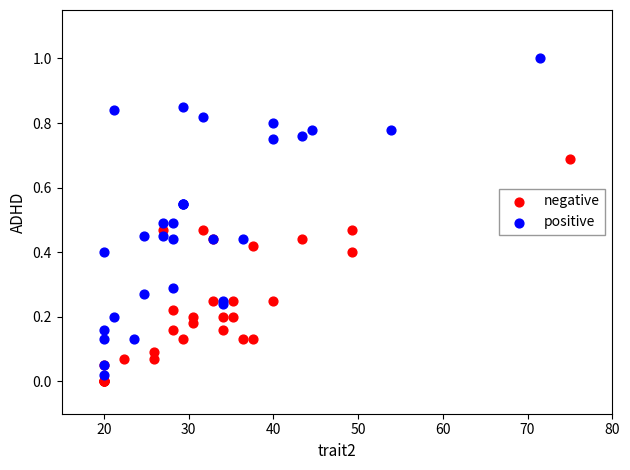

Which series contains the highest Y value?

positive